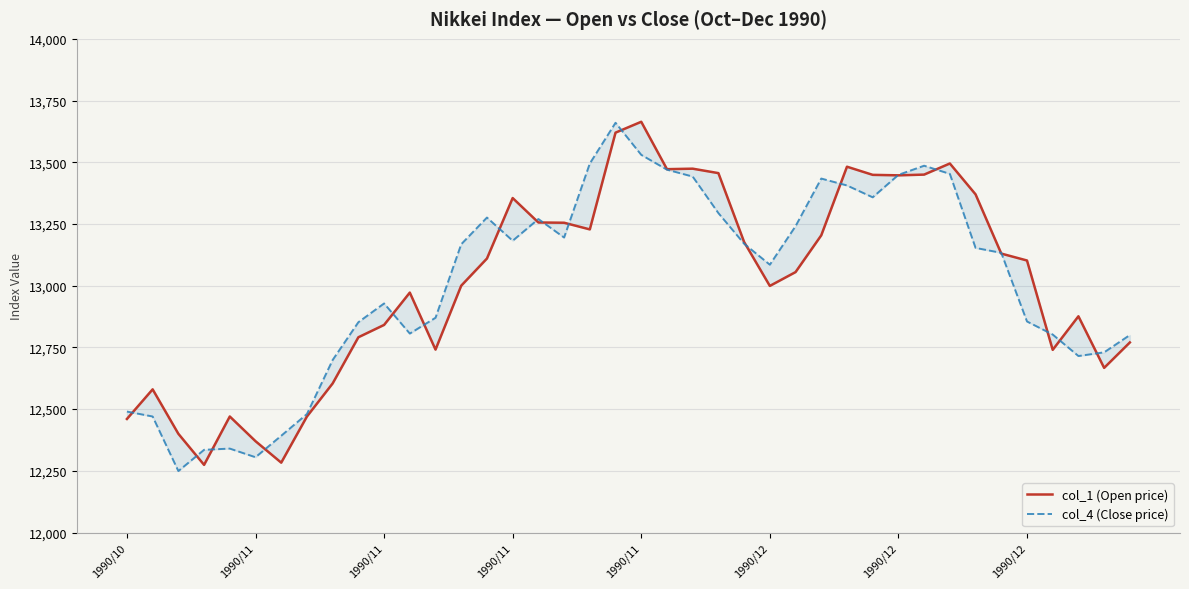

What is the average value of the col_4 (Close price) series?

13012